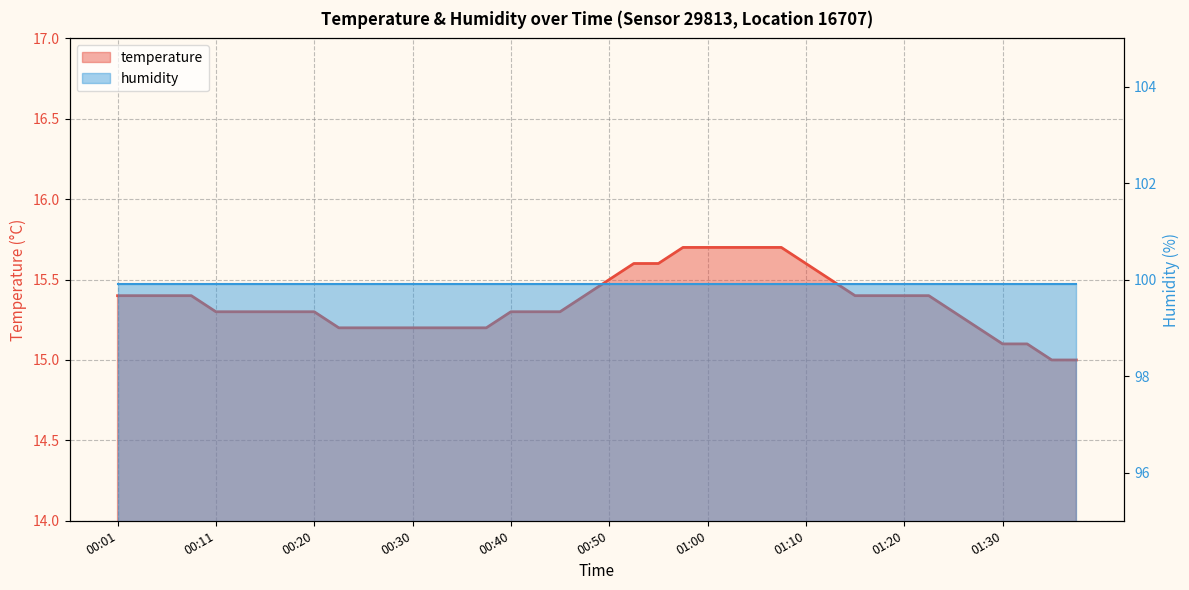

What is the sum of the values at 01:28 and 00:57?

30.9